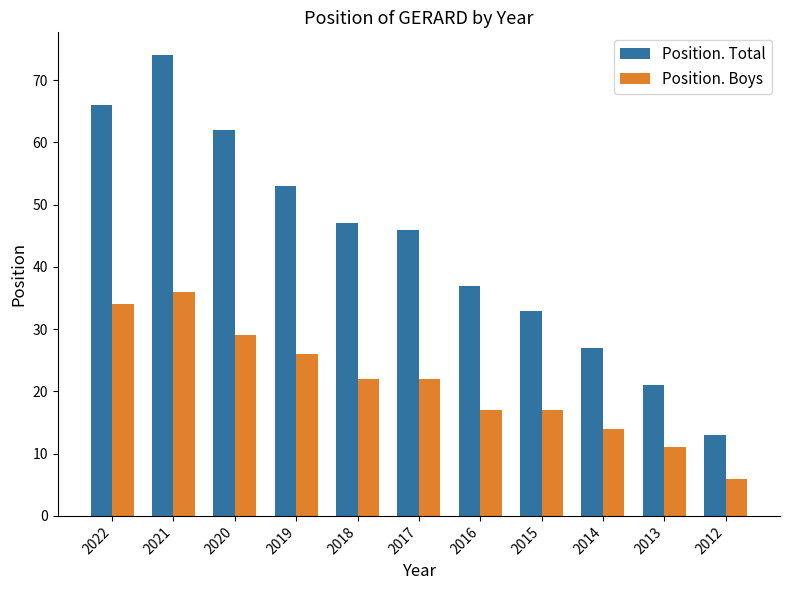

What is the difference between the highest and lowest values at 2020?

33